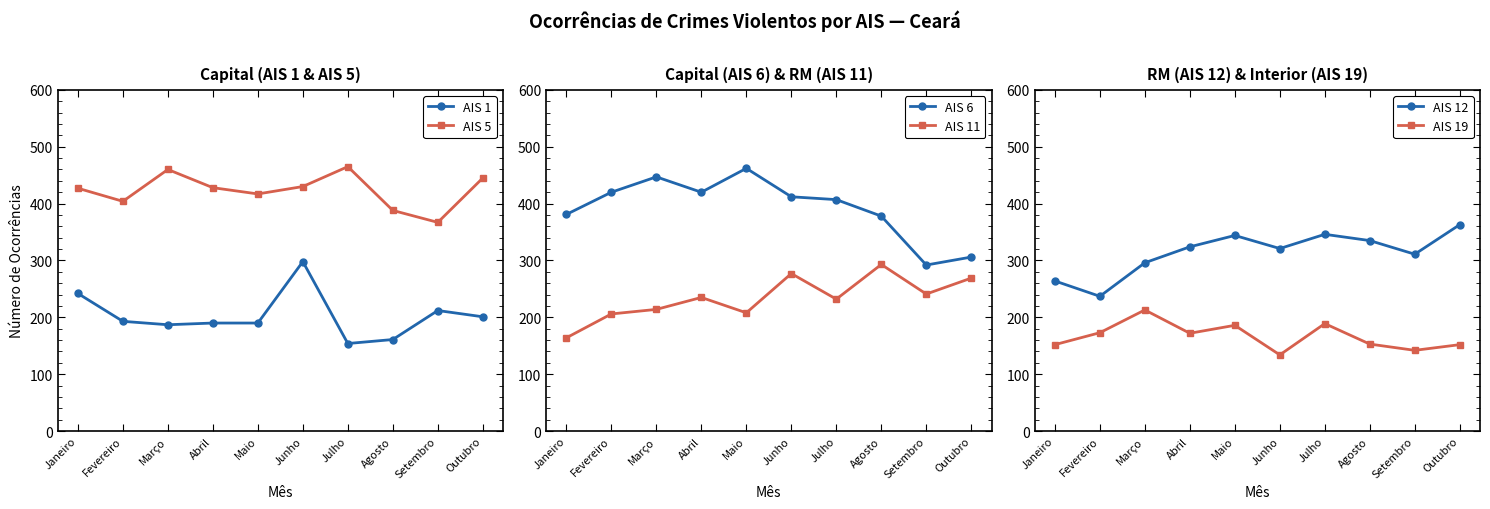

How many data points in AIS 6 are less than 412?

5